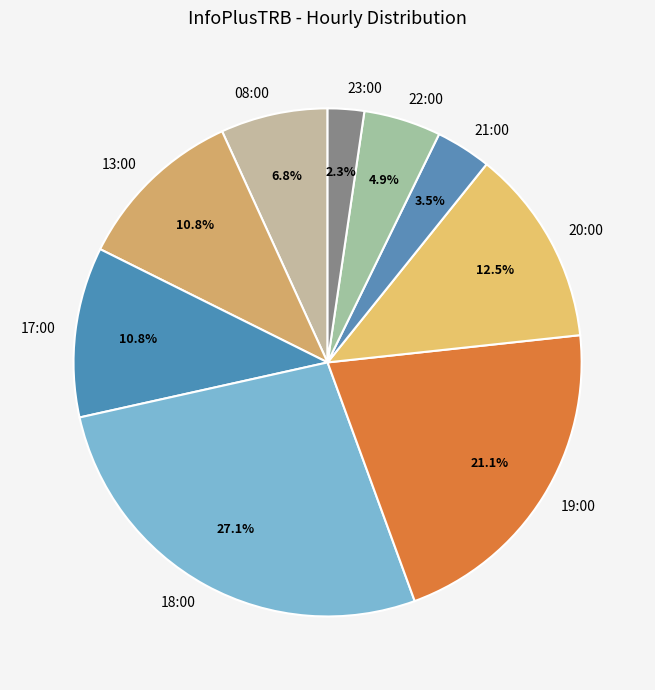

Does 22:00 represent more than half of the total?

No